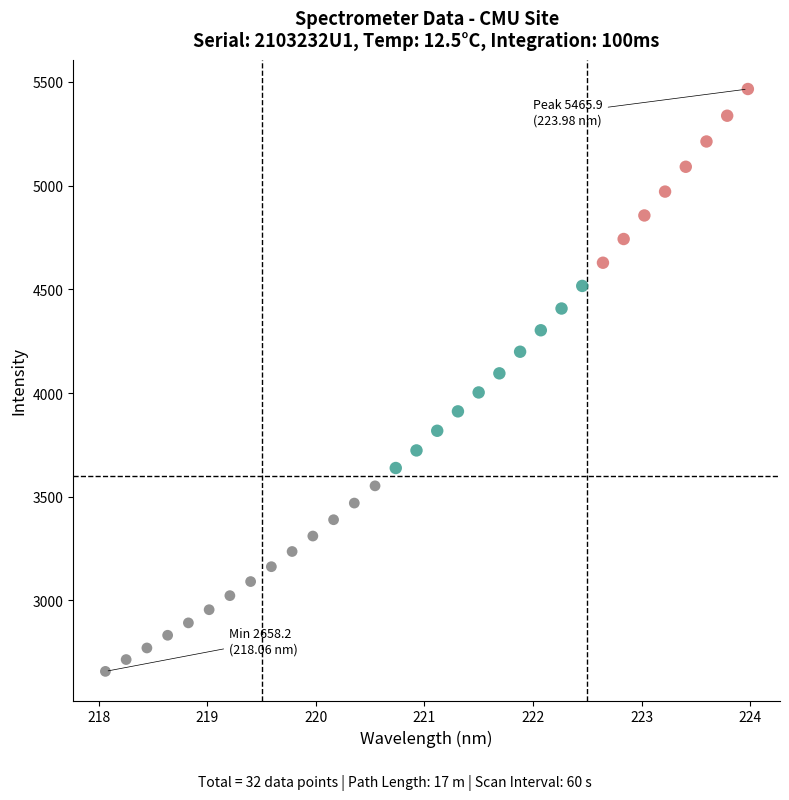

What is the range of X values (max minus min)?

5.9